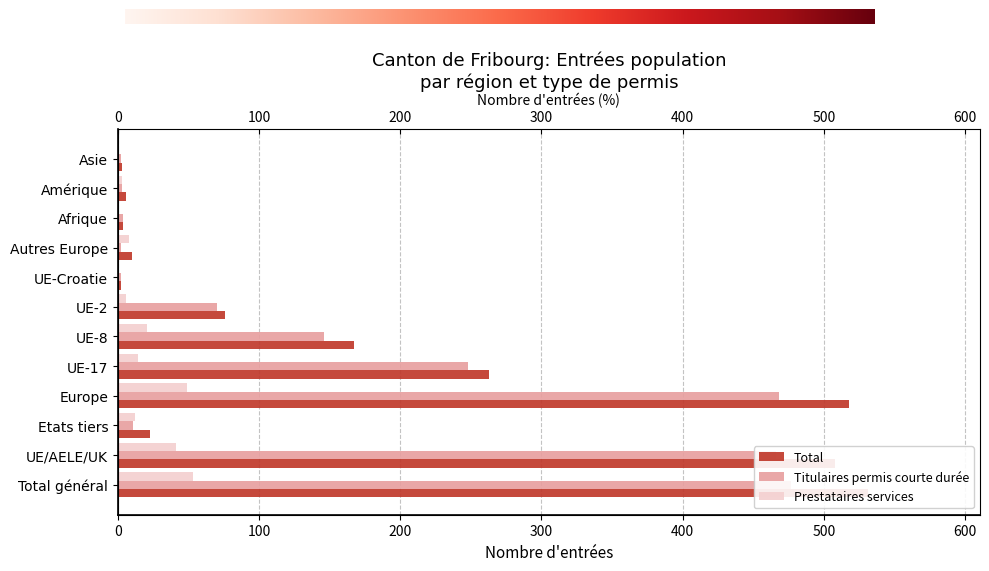

What is the spread (max minus min) of values at Europe?

469